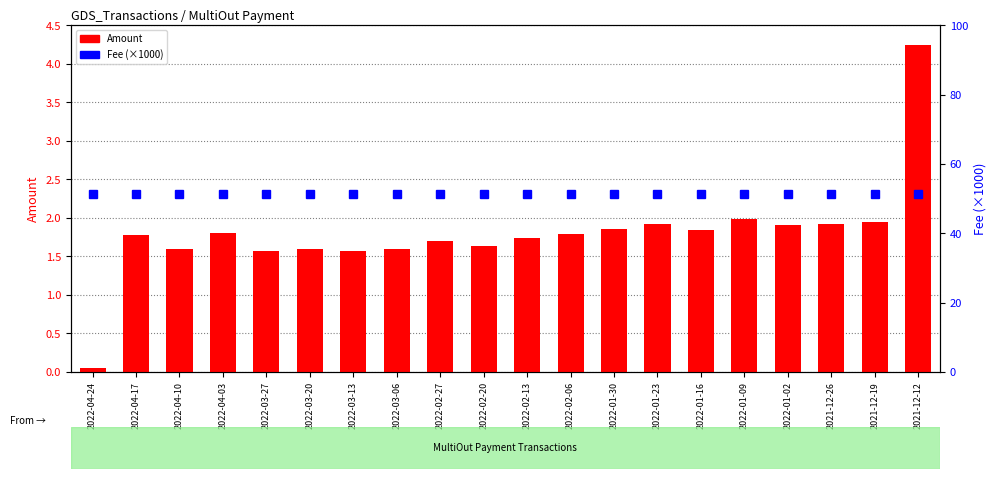

The Fee (×1000) series shows 21.7 at 2022-04-03. True or false?

False